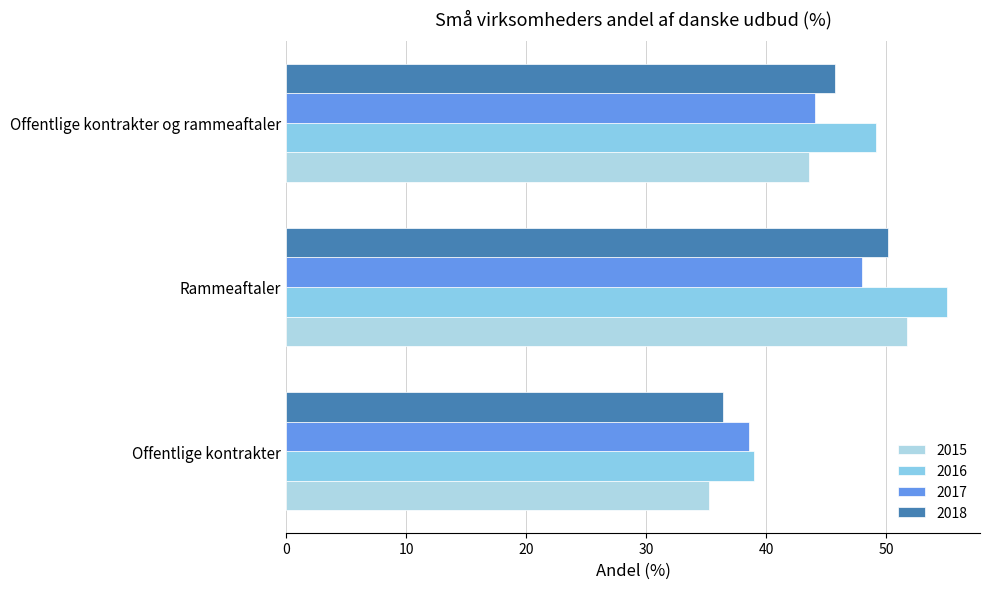

Between Offentlige kontrakter and Offentlige kontrakter og rammeaftaler, which series saw the biggest shift?

2016